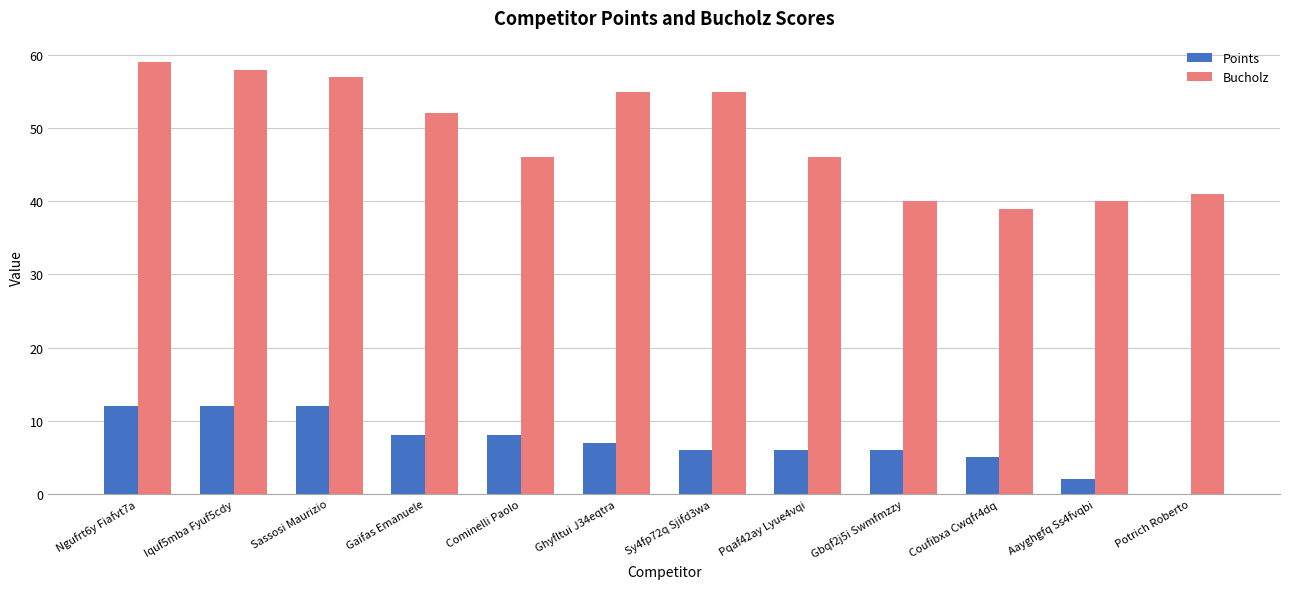

Count the number of data series in this chart.

2